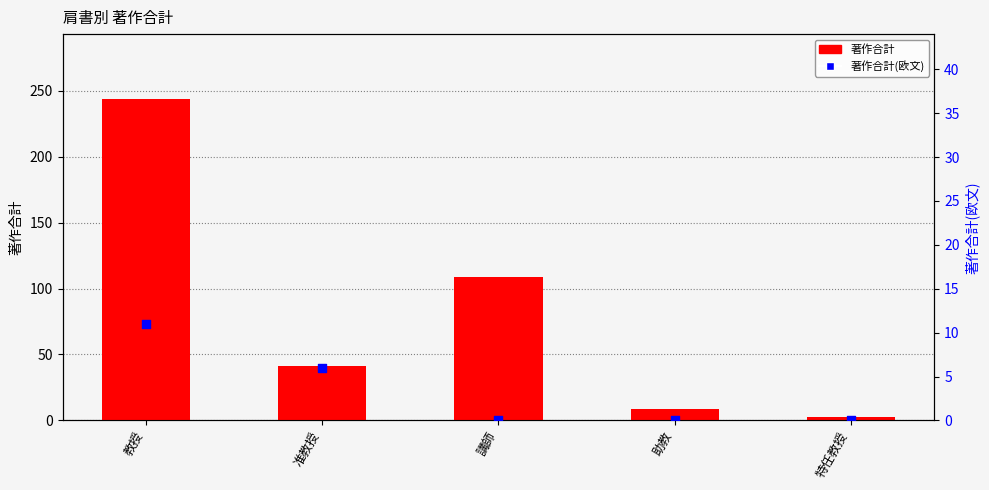

Which series has the largest total across all categories?

著作合計